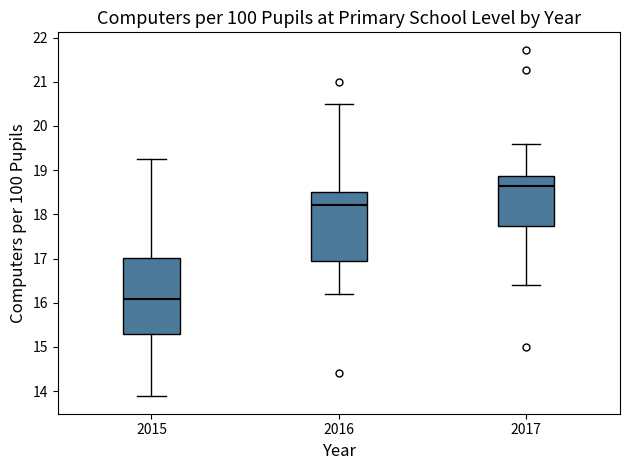

Reading left to right, read every box against the y-axis: the position of its median line, the range the box covers, and the ends of its whiskers. The values are not printed on the chart, so give them approximately, as read against the axis.

2015: median 16.1, box 15.3 to 17.0, whiskers 13.9 to 19.2
2016: median 18.2, box 17.0 to 18.5, whiskers 16.2 to 20.5
2017: median 18.6, box 17.7 to 18.9, whiskers 16.4 to 19.6